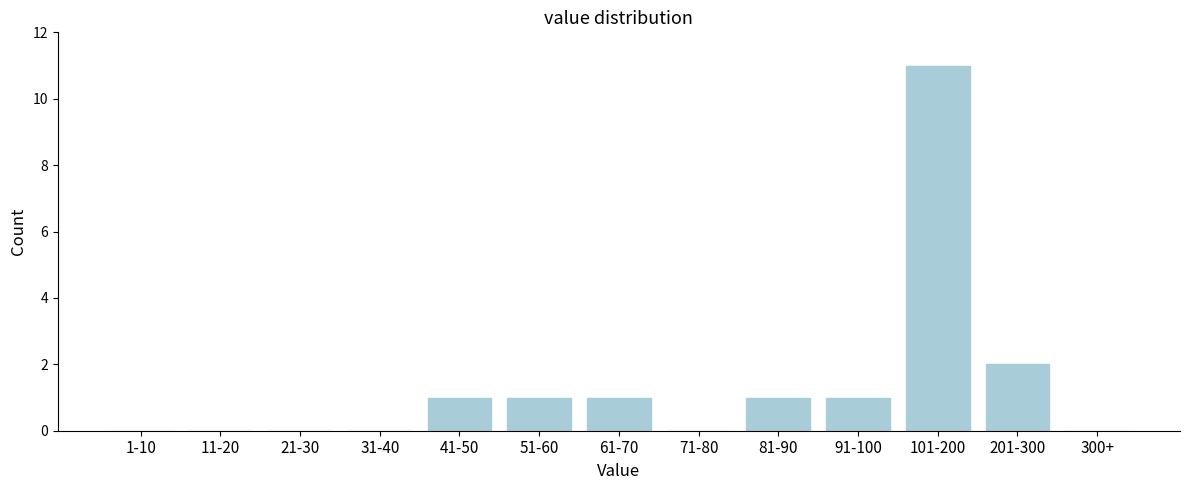

Reading left to right, what are all the values shown in this chart?

1-10=0	11-20=0	21-30=0	31-40=0	41-50=1	51-60=1	61-70=1	71-80=0	81-90=1	91-100=1	101-200=11	201-300=2	300+=0